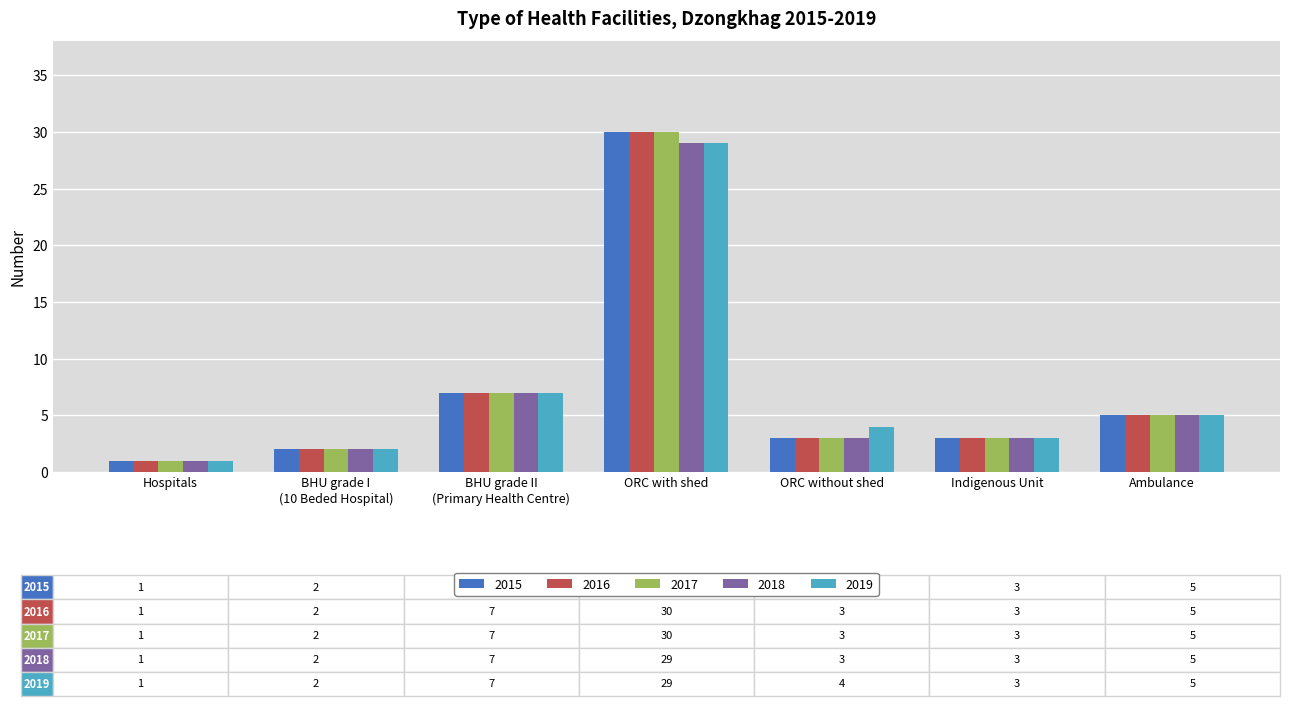

How many distinct data groups are displayed?

5